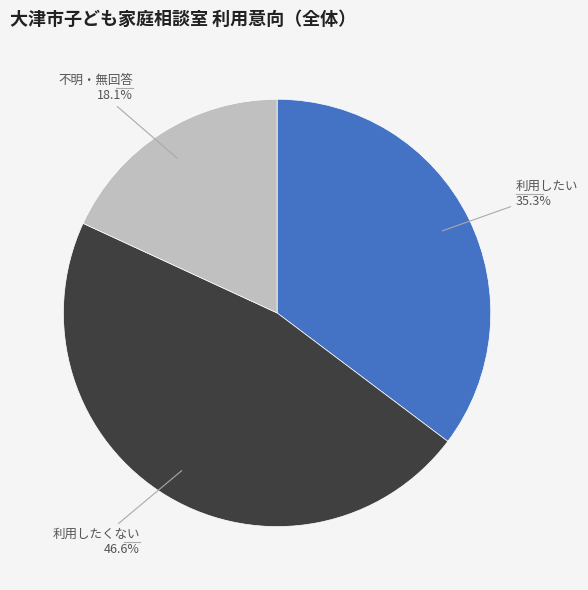

To the nearest percent, what is the difference between the 不明・無回答 and 利用したくない slice percentages?

28%